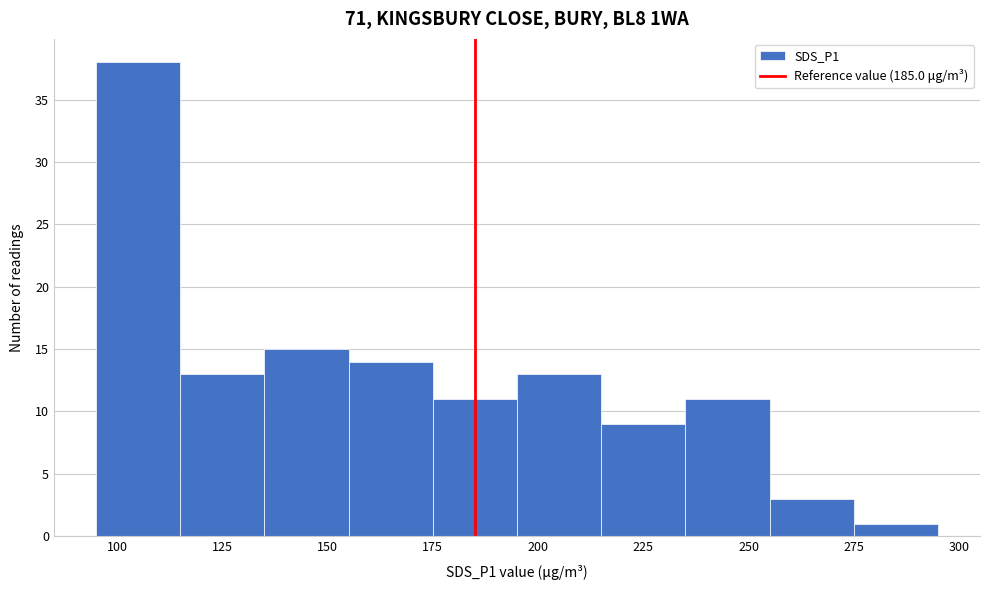

Reading left to right, transcribe this chart: for each bar, give the range it covers on the x-axis and its height. The values are not printed on the chart, so give them approximately, as read against the axis.

95 to 115: 38
115 to 135: 13
135 to 155: 15
155 to 175: 14
175 to 195: 11
195 to 215: 13
215 to 235: 9
235 to 255: 11
255 to 275: 3
275 to 295: 1